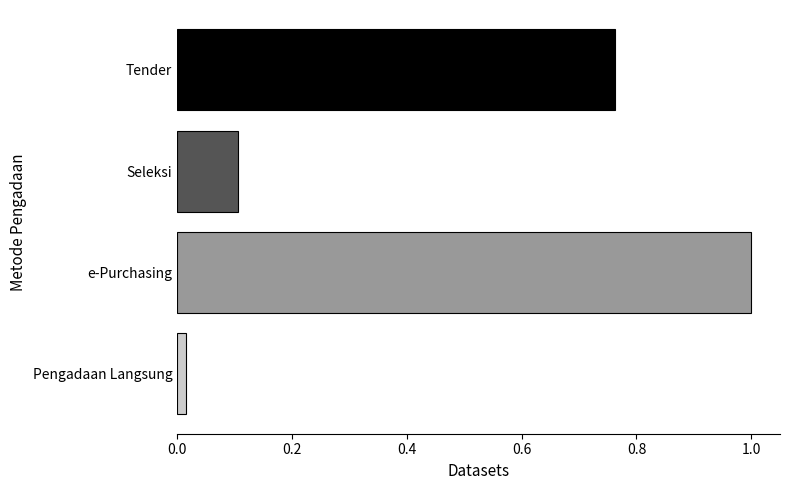

Rank the categories by value from highest to lowest.

e-Purchasing, Tender, Seleksi, Pengadaan Langsung